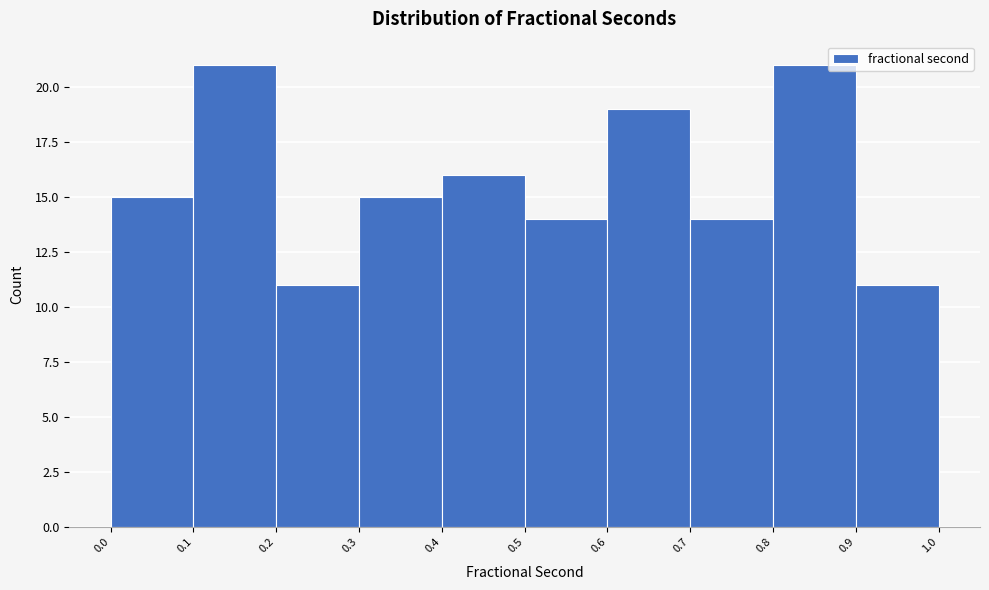

Reading left to right, list every bar in this chart as the range it spans on the x-axis followed by its height. The values are not printed on the chart, so give them approximately, as read against the axis.

0.0 to 0.1: 15
0.1 to 0.2: 21
0.2 to 0.3: 11
0.3 to 0.4: 15
0.4 to 0.5: 16
0.5 to 0.6: 14
0.6 to 0.7: 19
0.7 to 0.8: 14
0.8 to 0.9: 21
0.9 to 1.0: 11